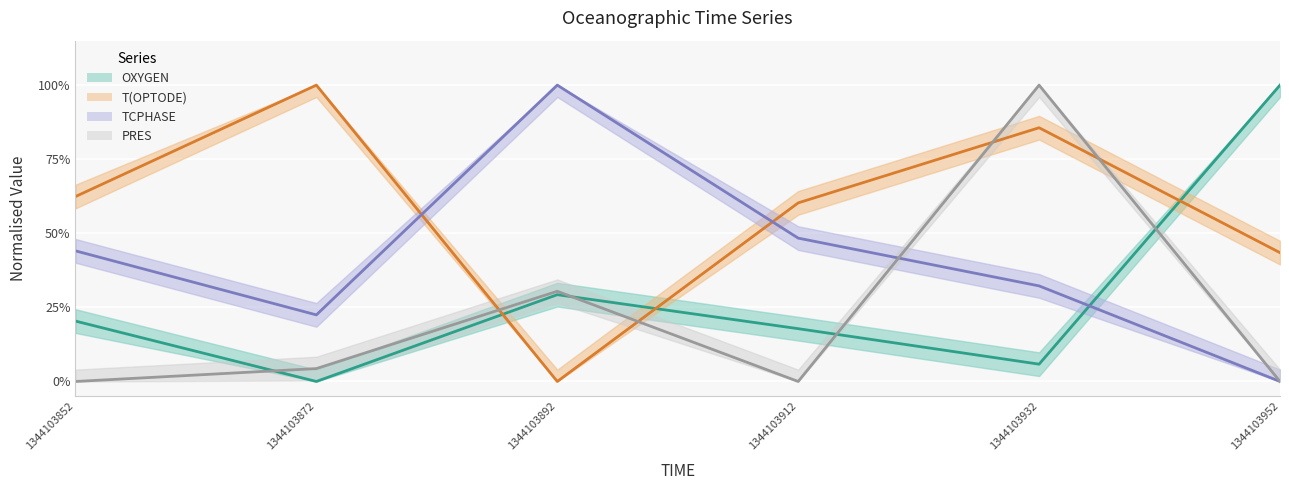

How many lines are shown in the chart?

4